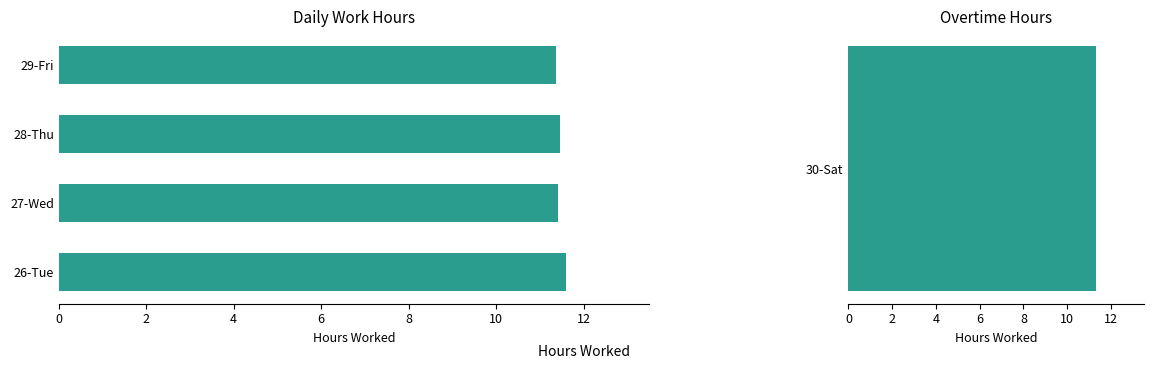

What is the change in value from 28-Thu to 29-Fri?

-0.1